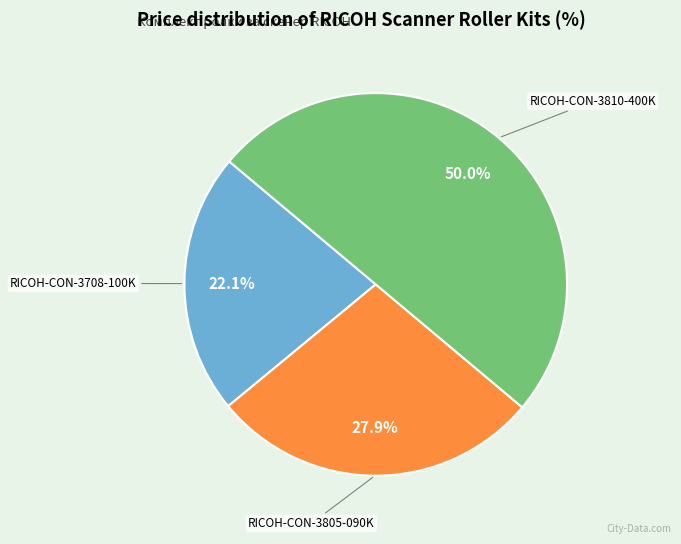

Rank the categories by value from highest to lowest.

RICOH-CON-3810-400K, RICOH-CON-3805-090K, RICOH-CON-3708-100K